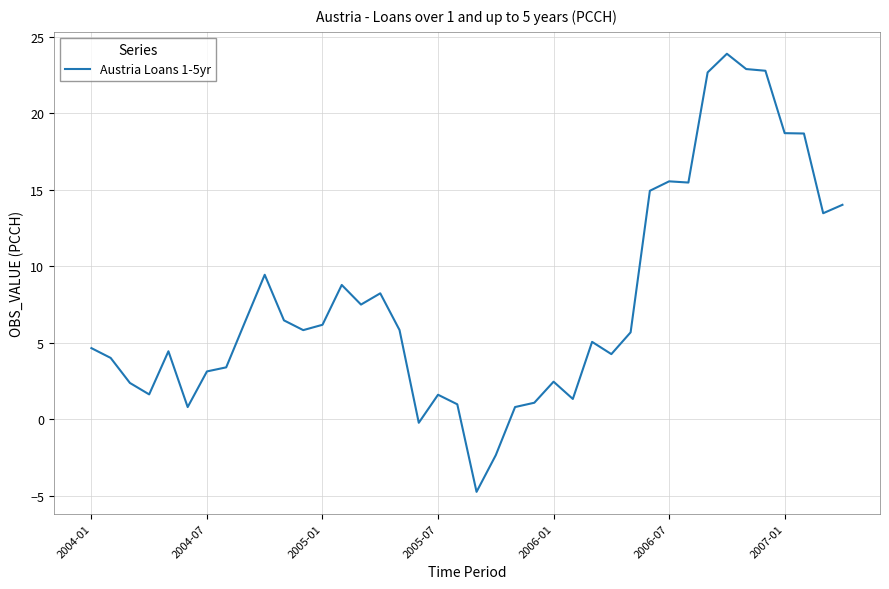

How many positive values are there?

37